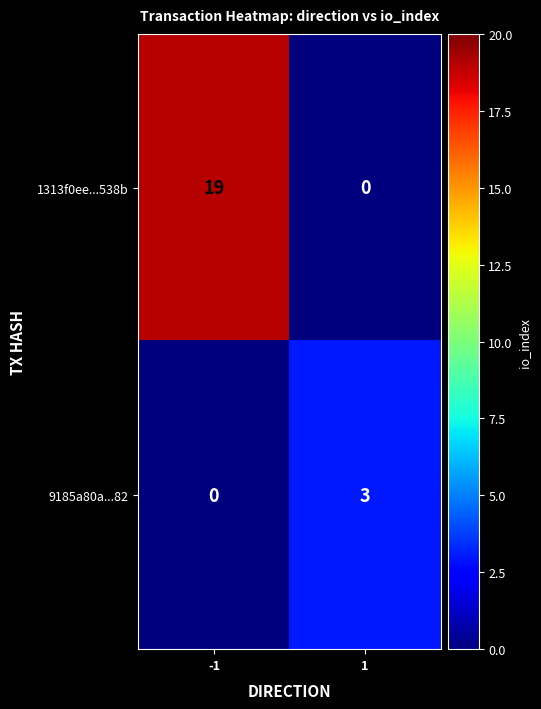

What is the difference between the 9185a80a...82 values at 1 and -1?

3